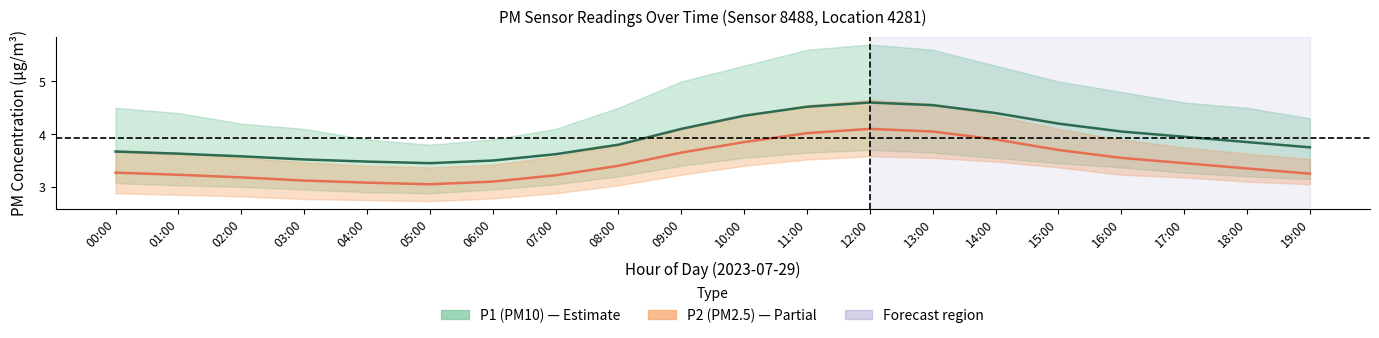

True or false: P2 center and P1 center cross at least once.

False